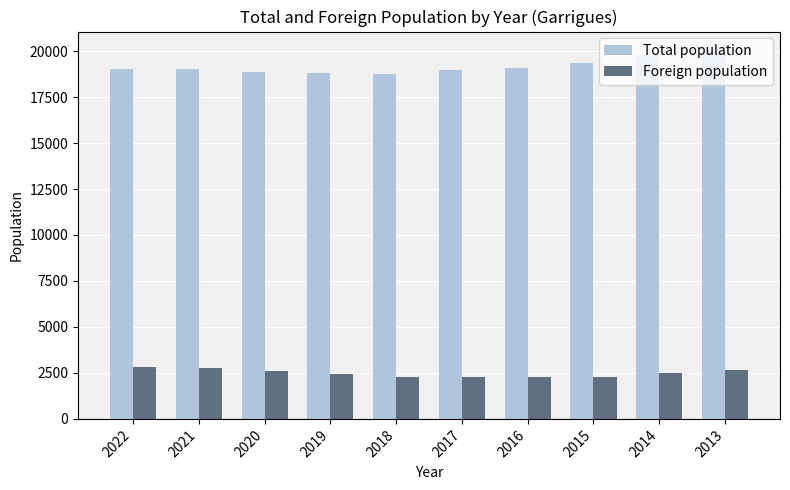

The value of Foreign population at 2014 is 2522. True or false?

True